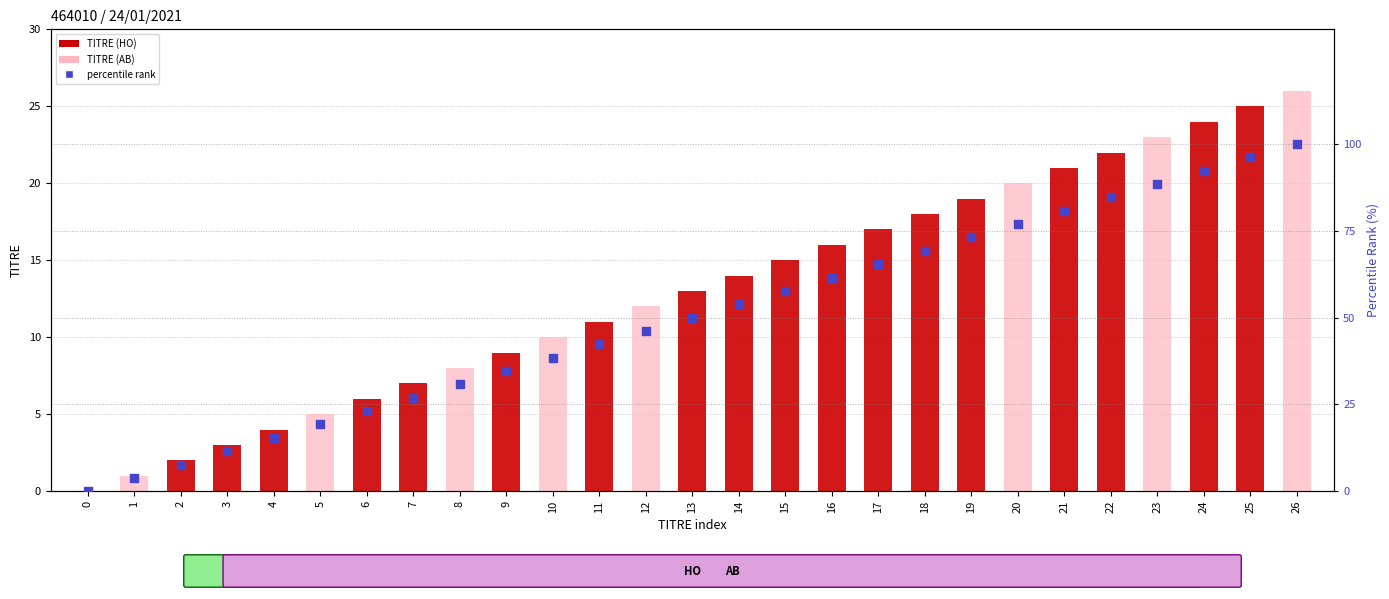

At how many categories does at least one series exceed 75?

7